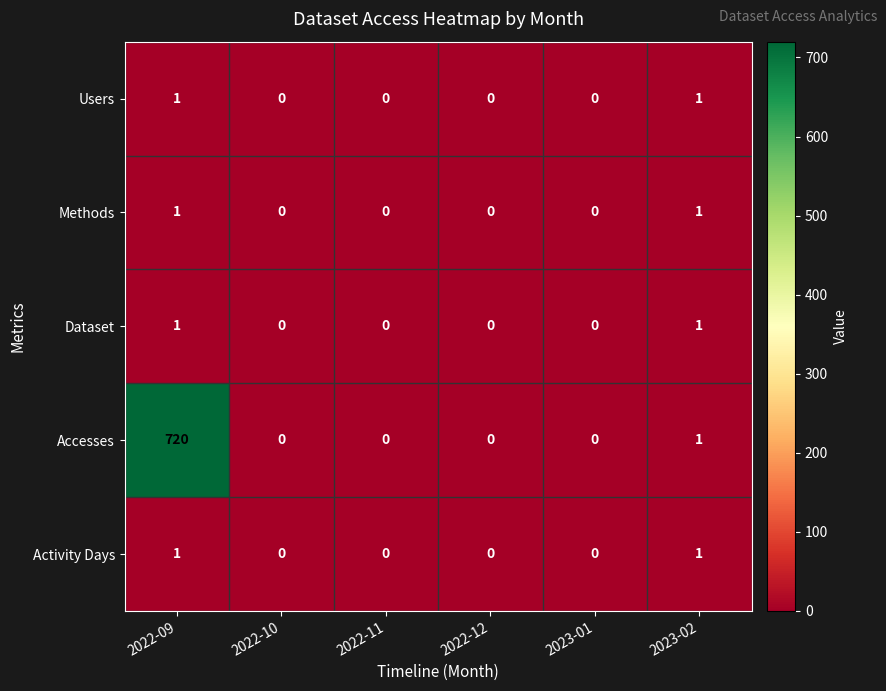

How many data points in Accesses are above 0?

2